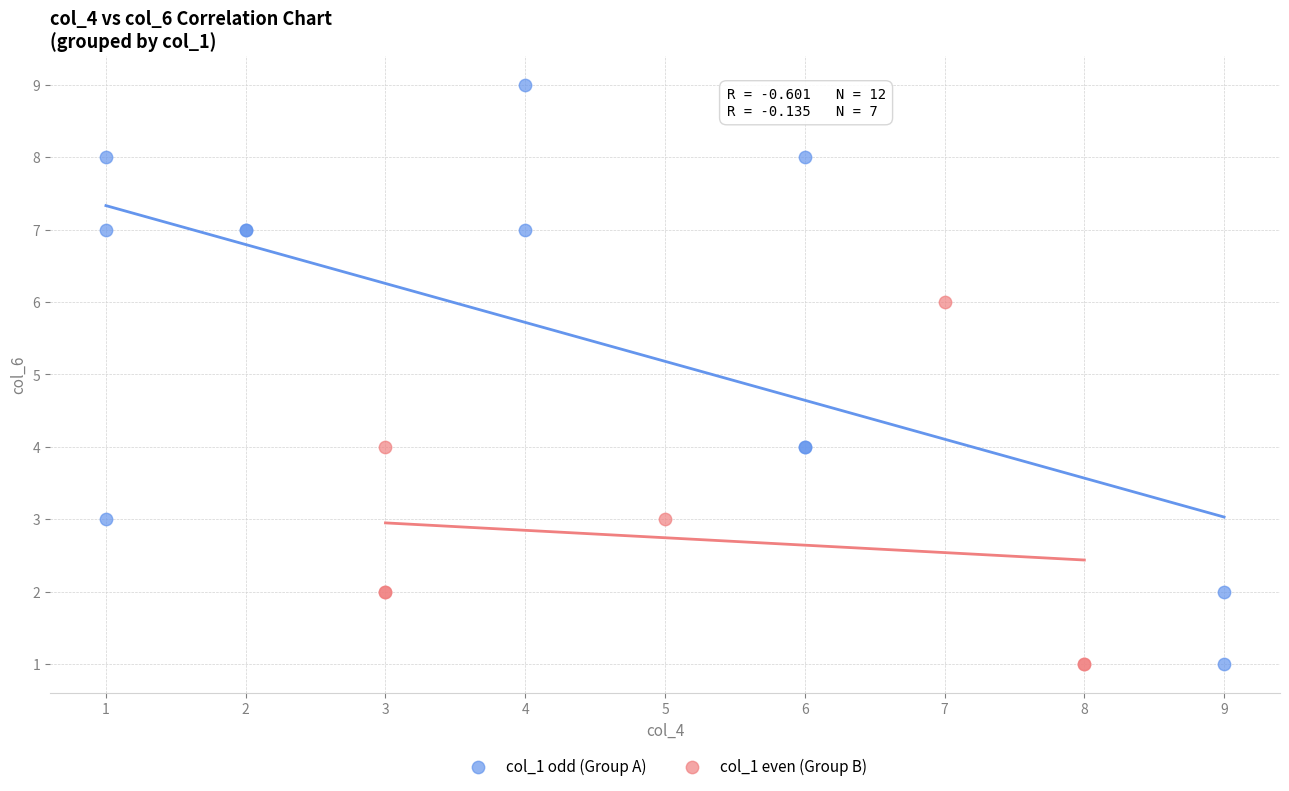

Which series reaches the maximum Y coordinate?

col_1 odd (Group A)